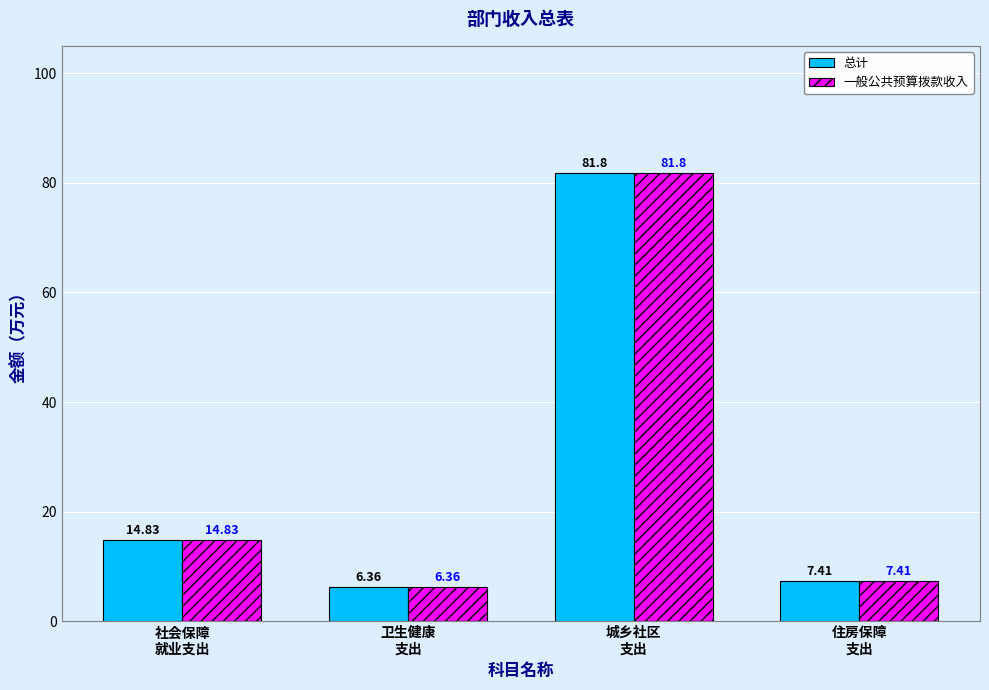

How many series are shown in this chart?

2